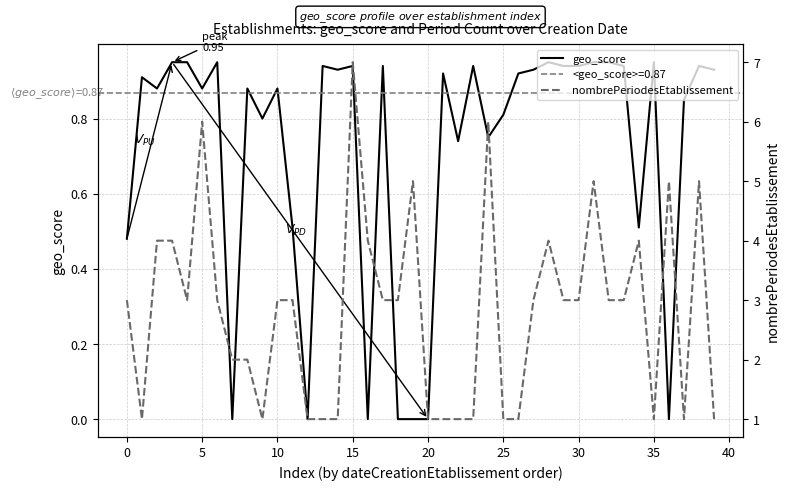

Which series has the largest total across all categories?

nombrePeriodesEtablissement